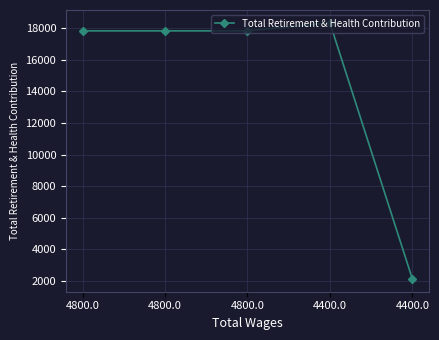

Does the chart have visible grid lines?

Yes